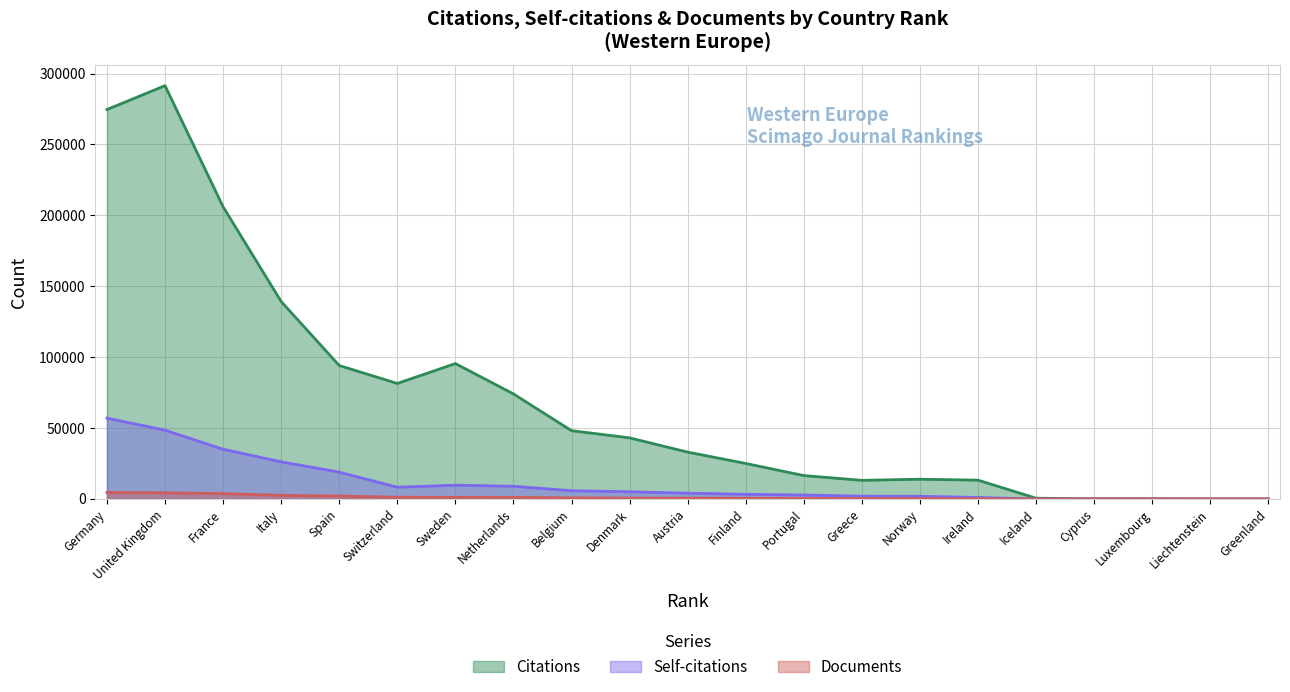

Which category has the lowest value in the Self-citations series?

Liechtenstein